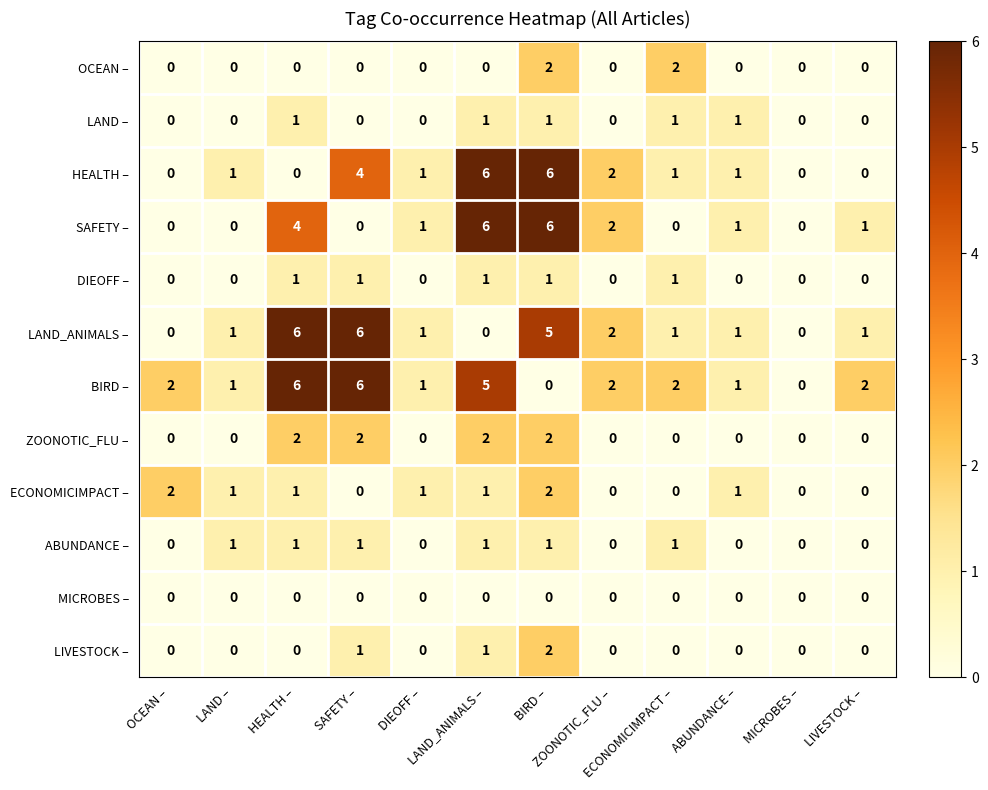

At how many categories does at least one series exceed 5?

4